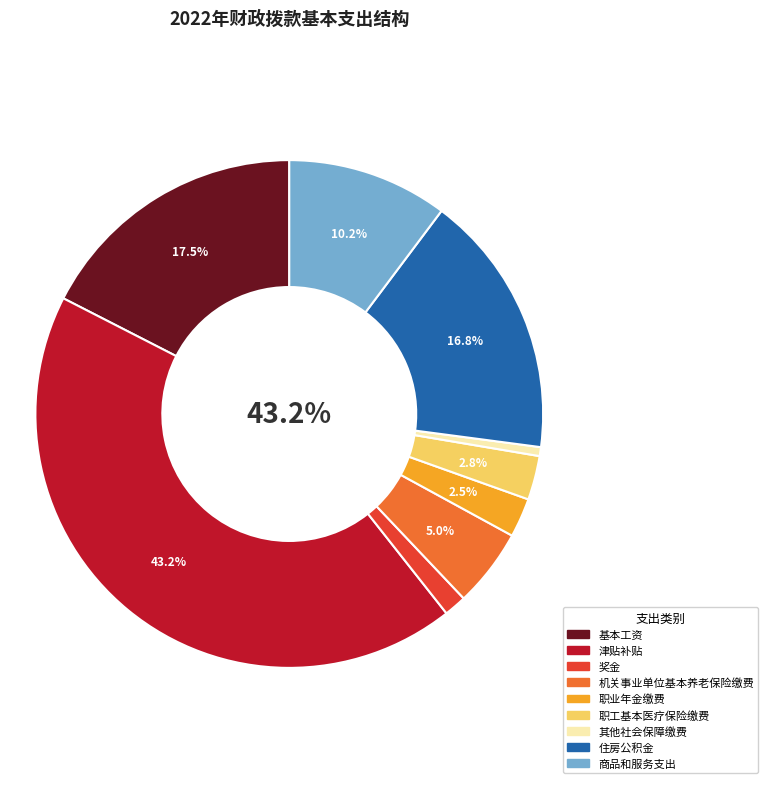

How many segments does this pie chart have?

9